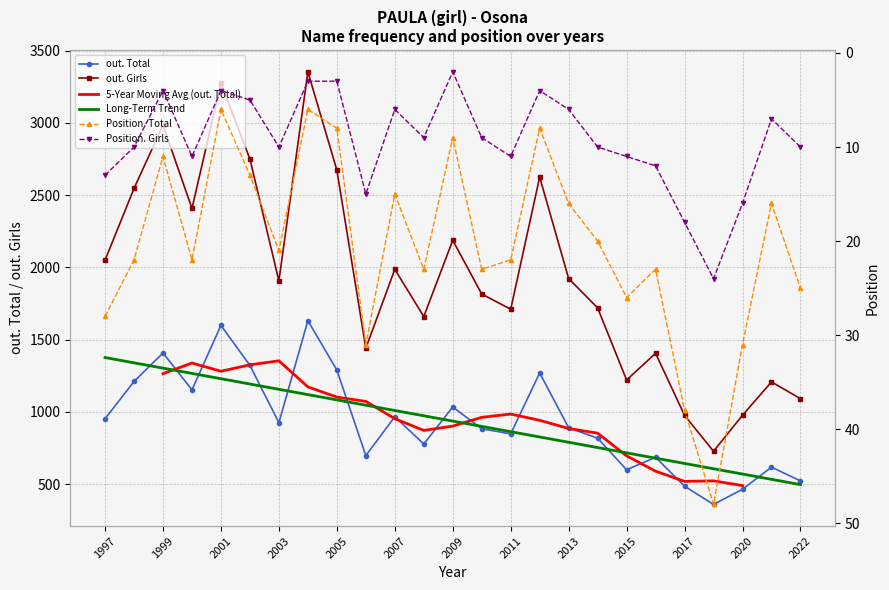

At which category is the sum across all series the highest?

2004